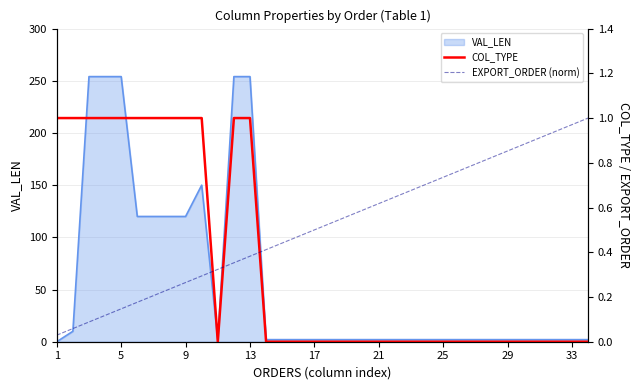

True or false: COL_TYPE has more than 2 interior local peaks.

False